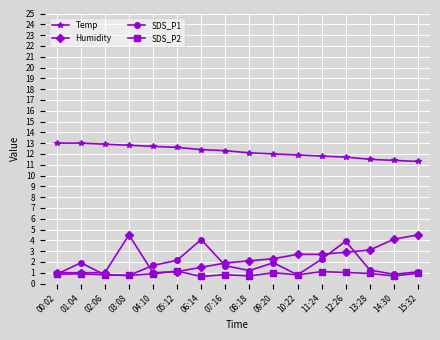

True or false: SDS_P1 has more than 2 points higher than both neighbors.

True